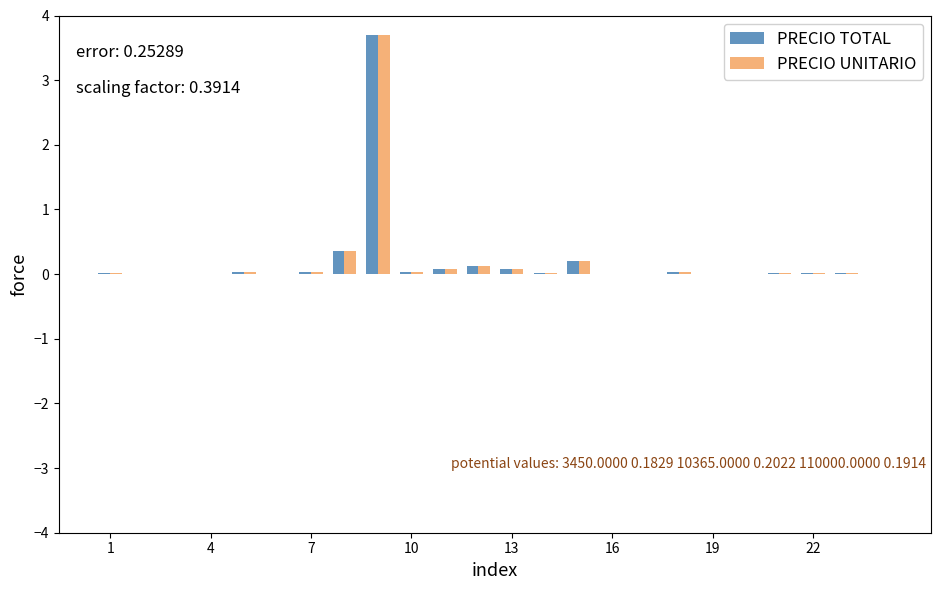

What is the maximum value for PRECIO TOTAL?

3.7